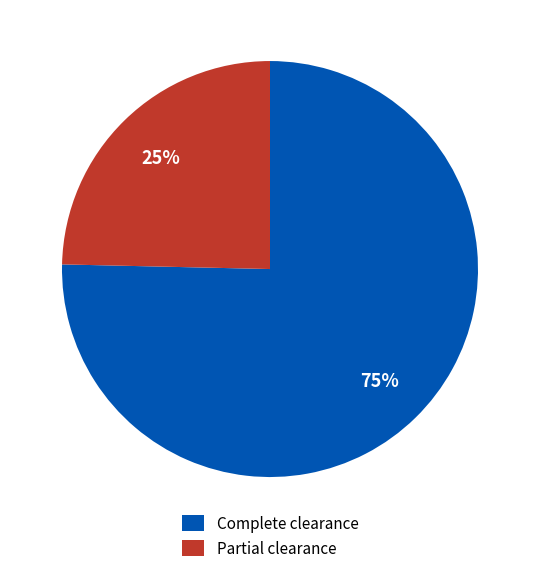

Rank the categories by value from highest to lowest.

Complete clearance, Partial clearance